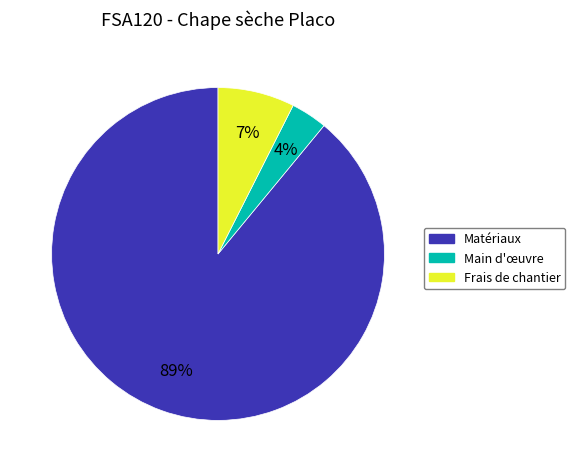

To the nearest percent, what is the difference between the largest and smallest slice percentages?

85%